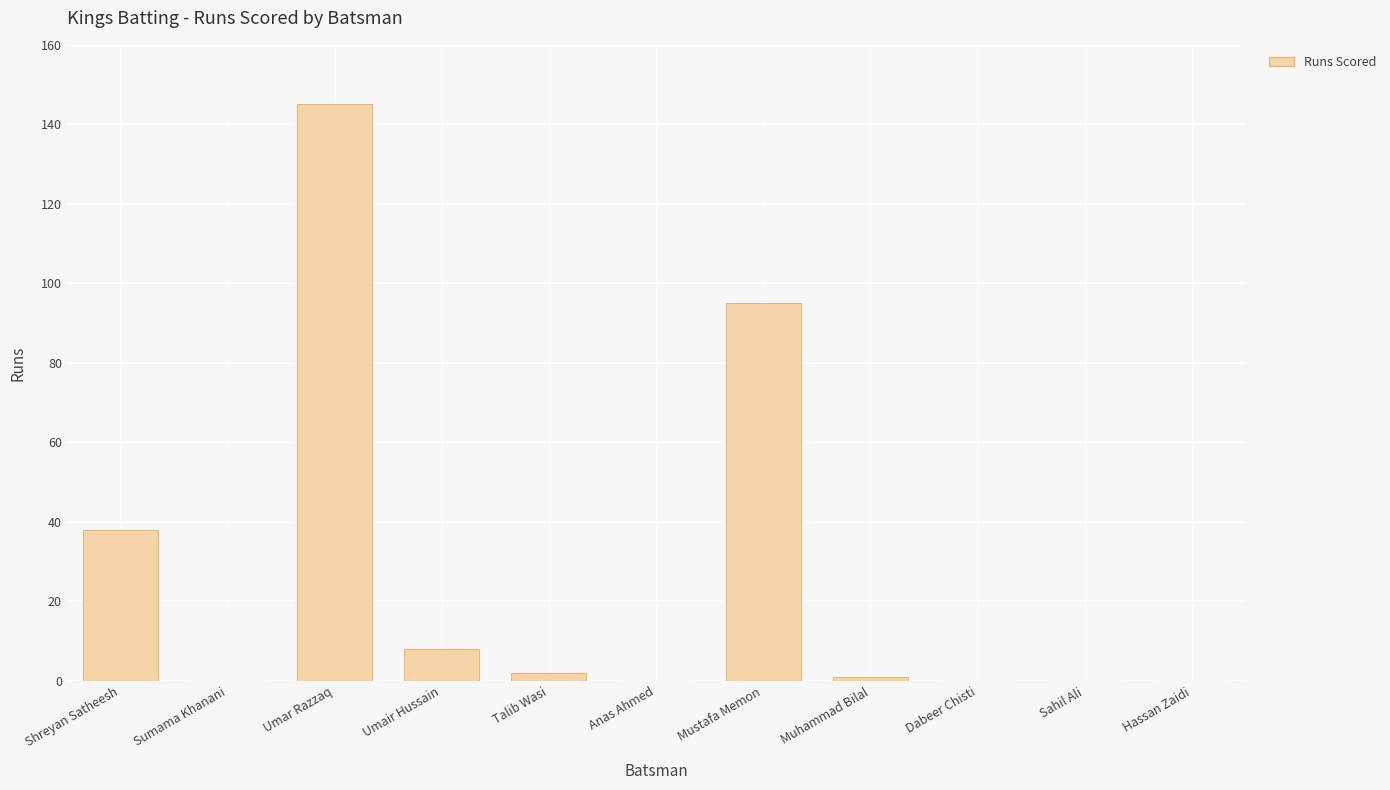

Reading left to right, transcribe all the data shown in this chart.

Shreyan Satheesh=38	Sumama Khanani=0	Umar Razzaq=145	Umair Hussain=8	Talib Wasi=2	Anas Ahmed=0	Mustafa Memon=95	Muhammad Bilal=1	Dabeer Chisti=0	Sahil Ali=0	Hassan Zaidi=0